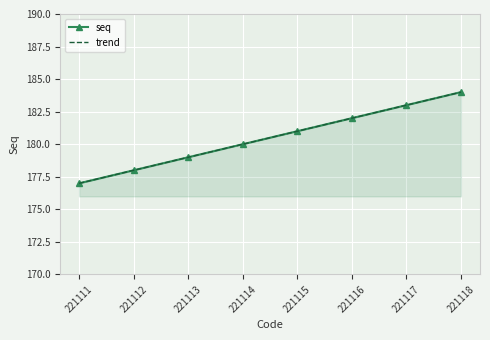

How many data points in seq are above 181?

3